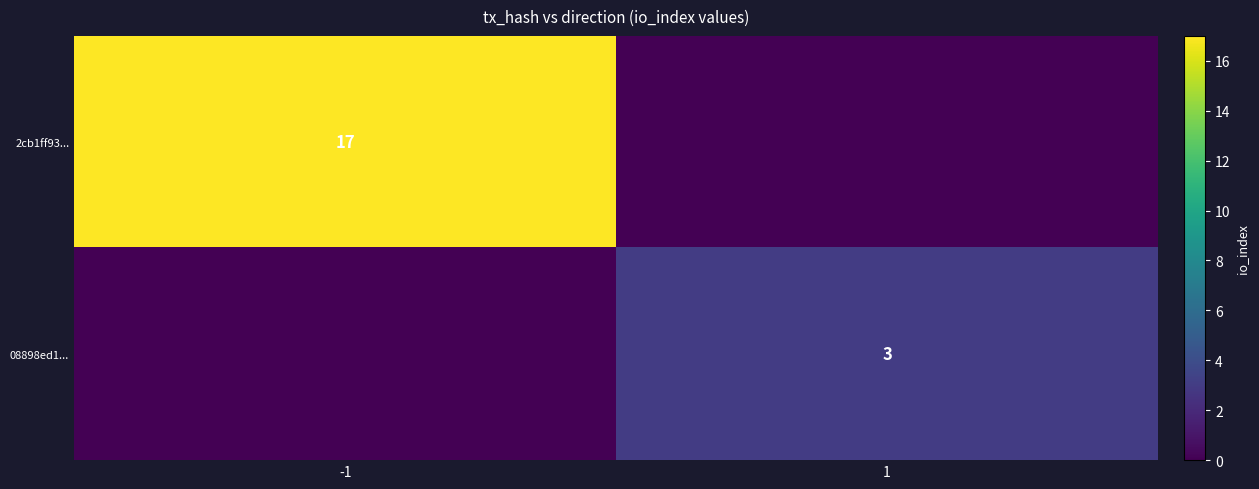

Is the value of 2cb1ff93... at -1 greater than the value of 08898ed1... at 1?

Yes